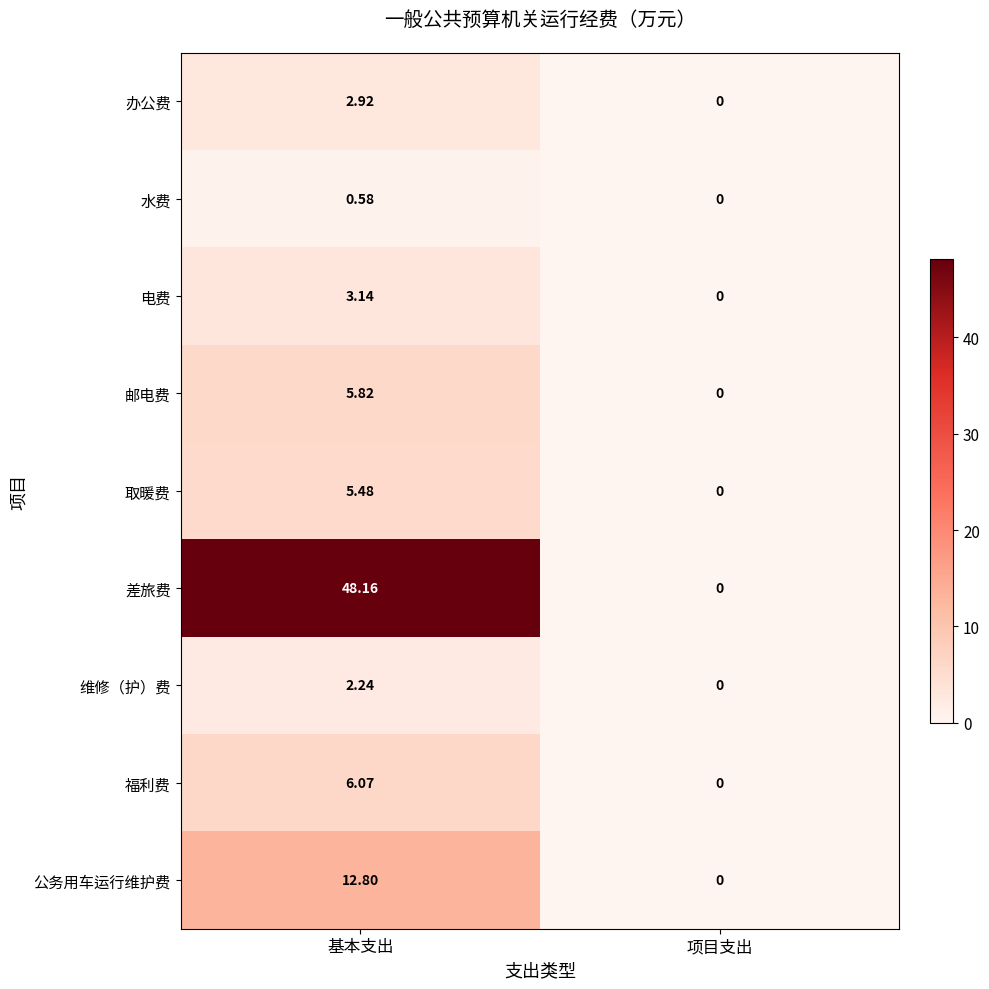

At which label does 办公费 reach its minimum?

项目支出